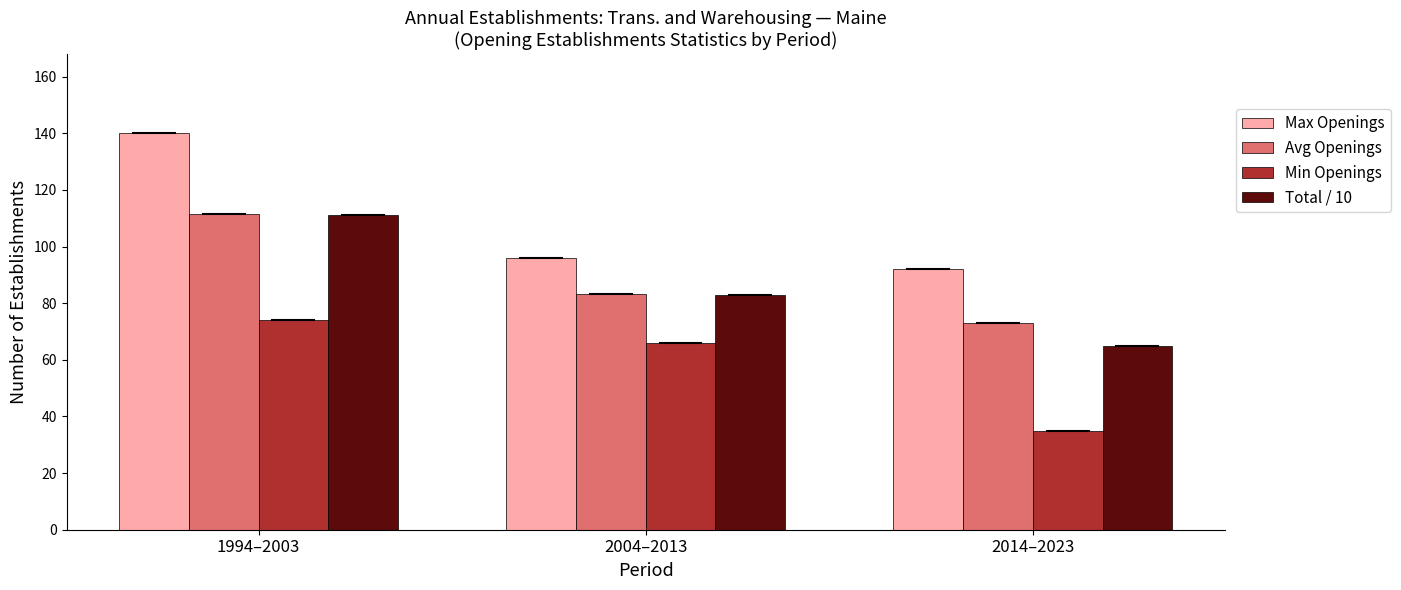

The value of Avg Openings at 1994–2003 is 144.8. True or false?

False